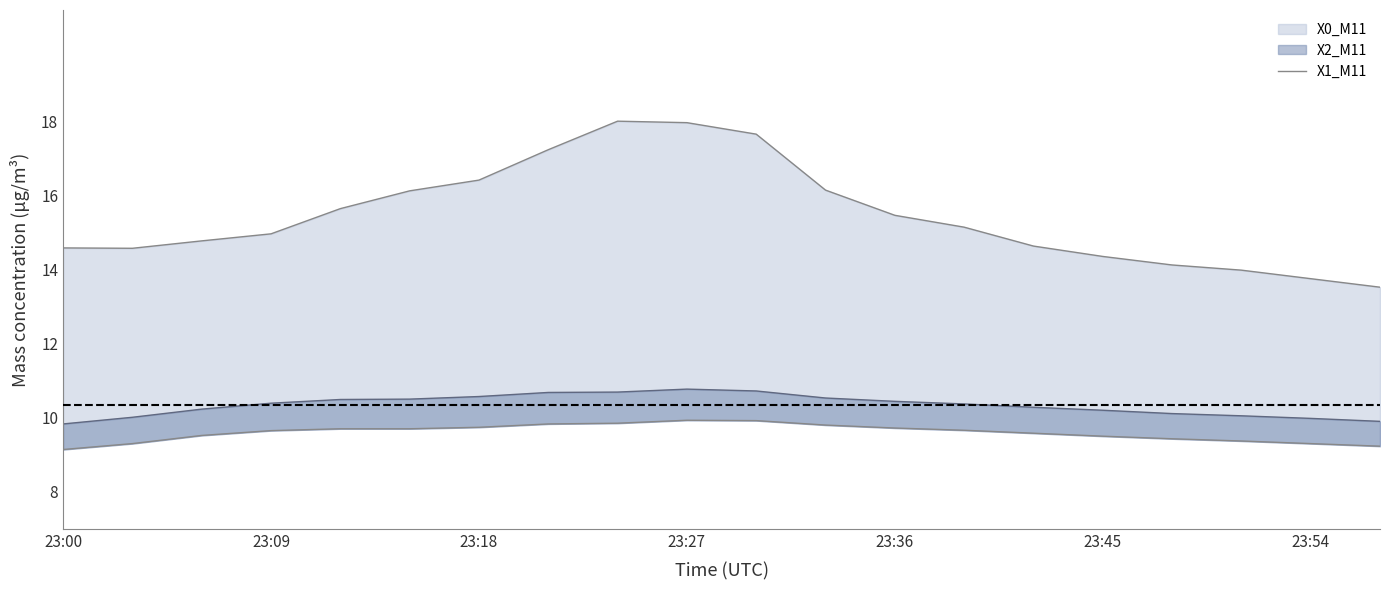

Between 9 and 19, which is larger?

9